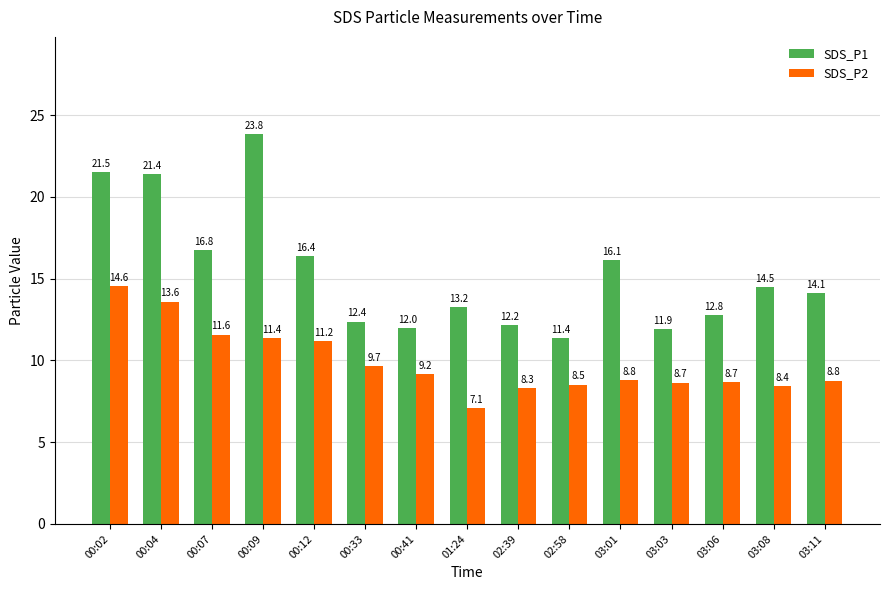

The value of SDS_P1 at 03:06 is 12.8. True or false?

True